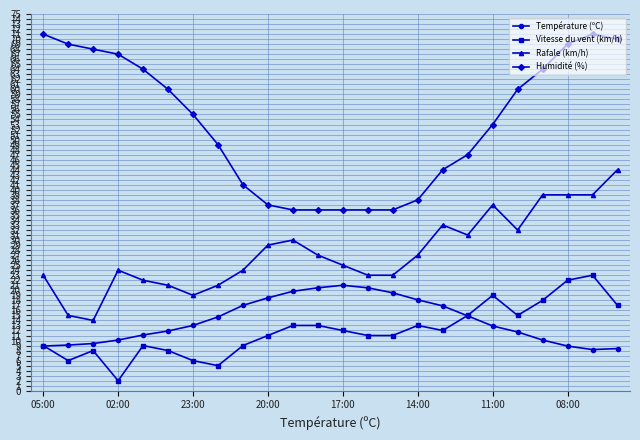

True or false: Vitesse du vent (km/h) has more than 1 interior local peaks.

True